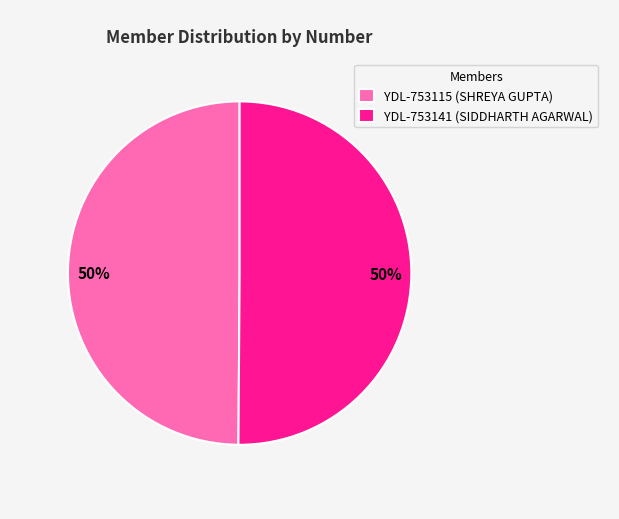

To the nearest percent, what portion does YDL-753141 represent?

50%